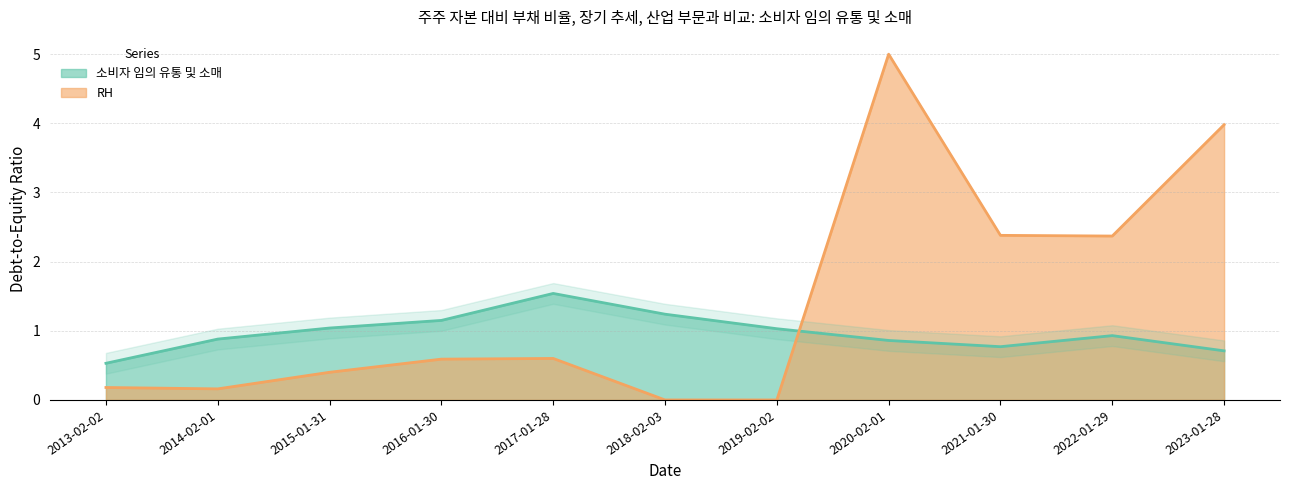

Read the value at 2019-02-02.

1.0